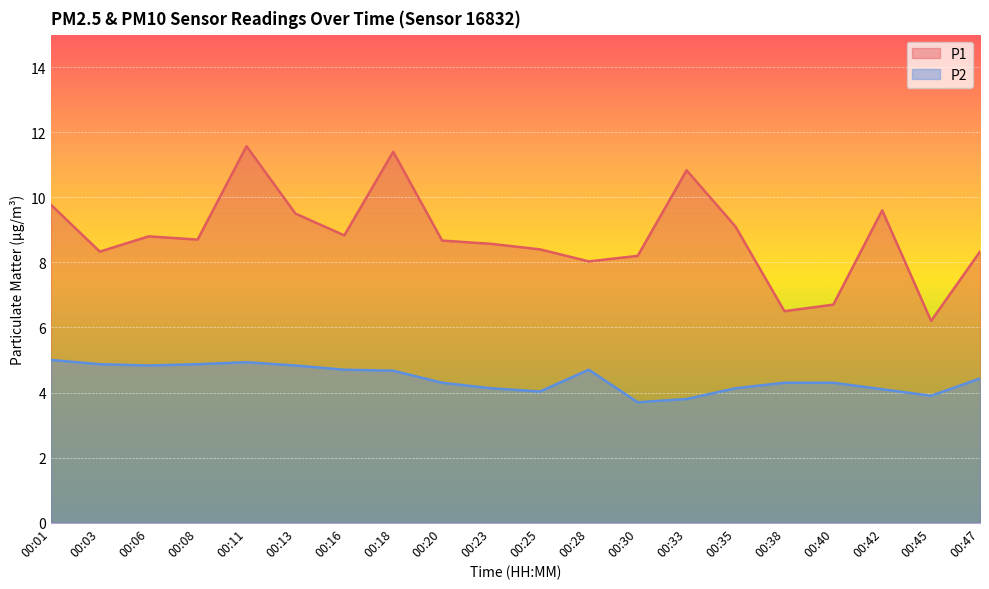

Which series has the widest spread of values?

P1